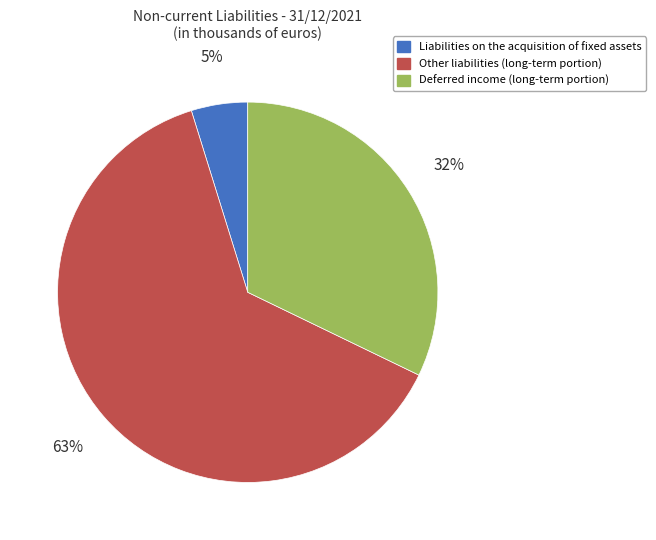

Do Liabilities on the acquisition of fixed assets and Other liabilities (long-term portion) together represent more than half of the pie?

Yes